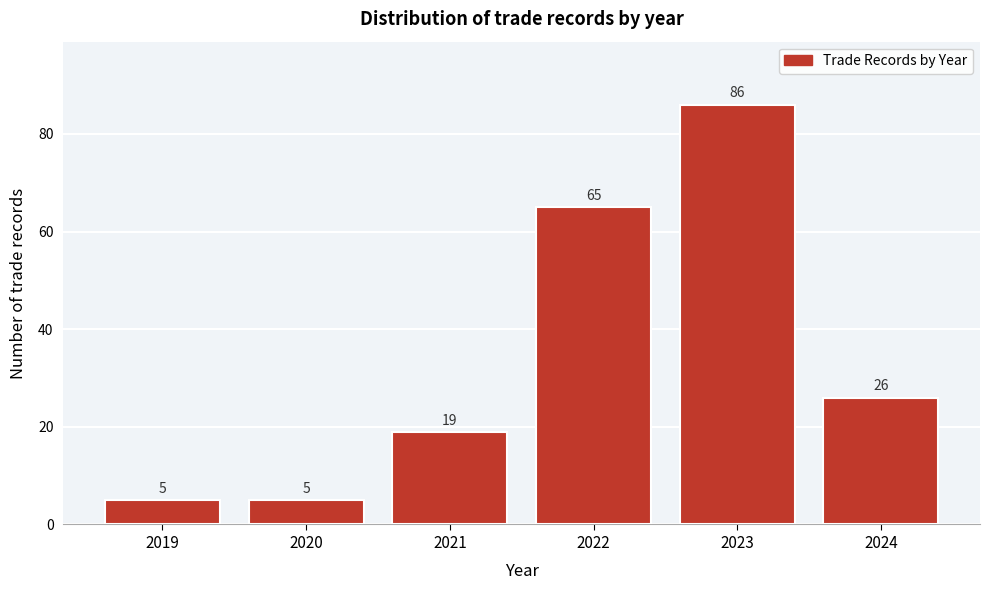

Reading left to right, extract all data points from this chart.

2019=5	2020=5	2021=19	2022=65	2023=86	2024=26